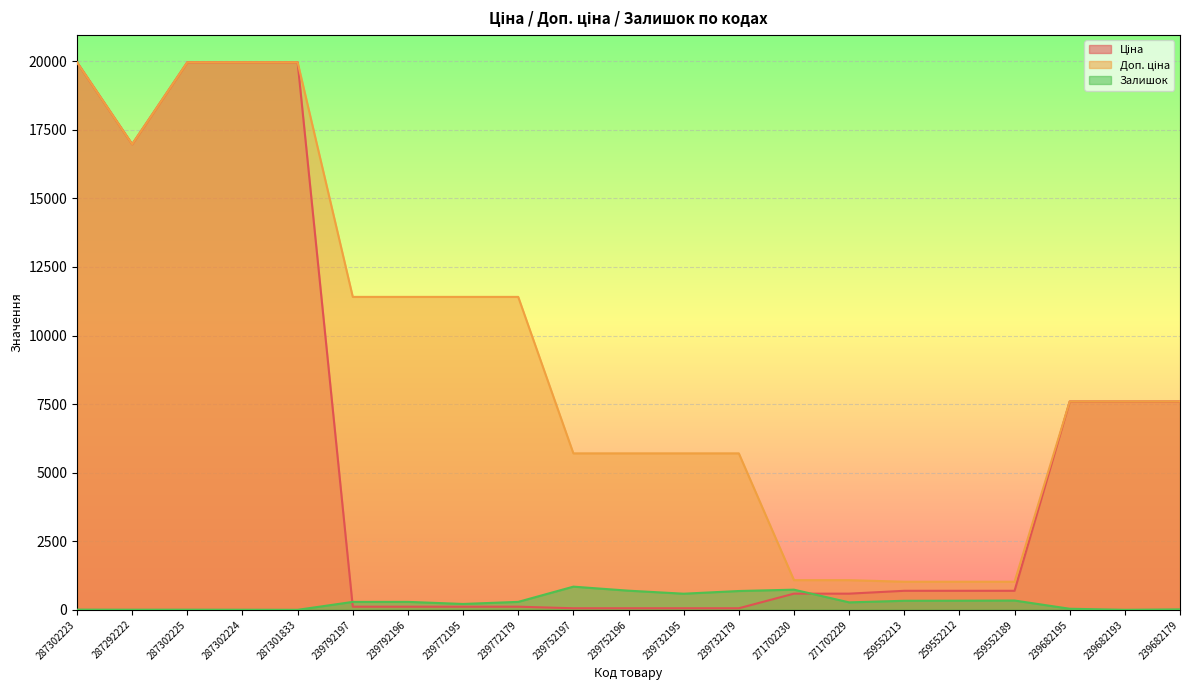

What is the sum of all Доп. ціна values?

193319.8